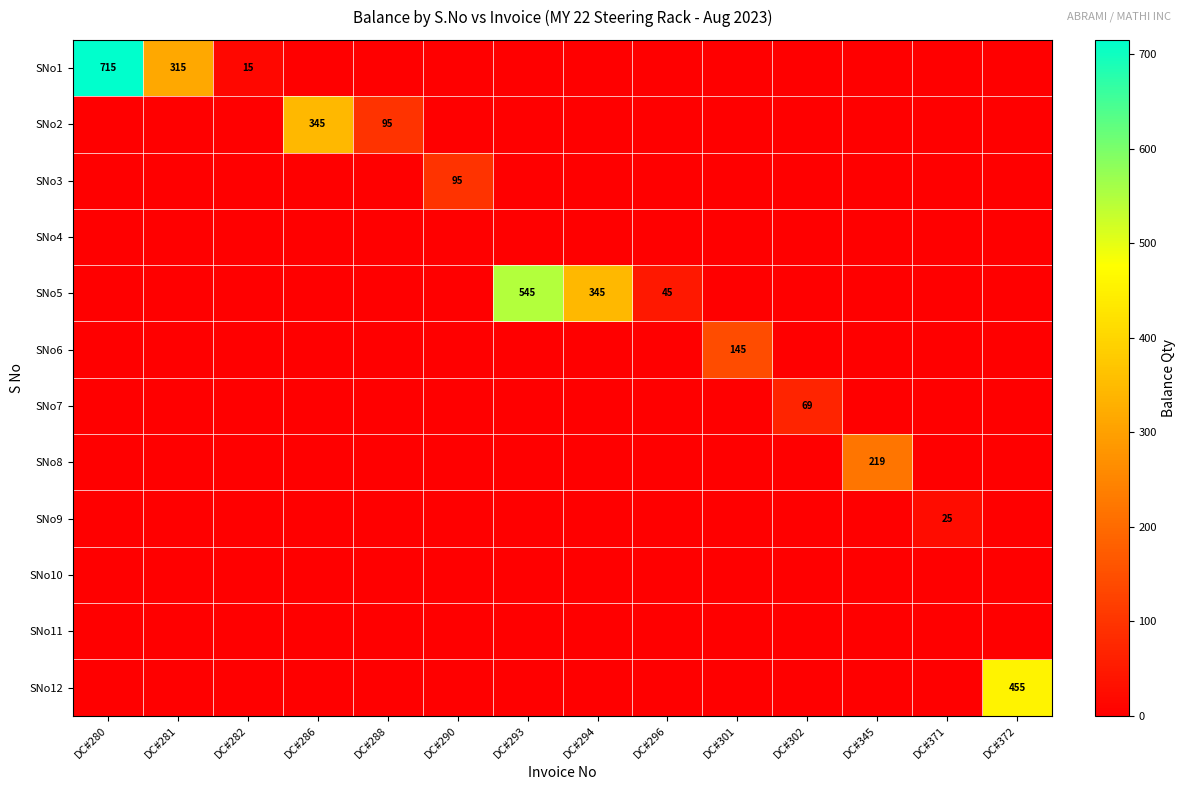

Is the value of SNo11 at DC#290 greater than the value of SNo7 at DC#302?

No